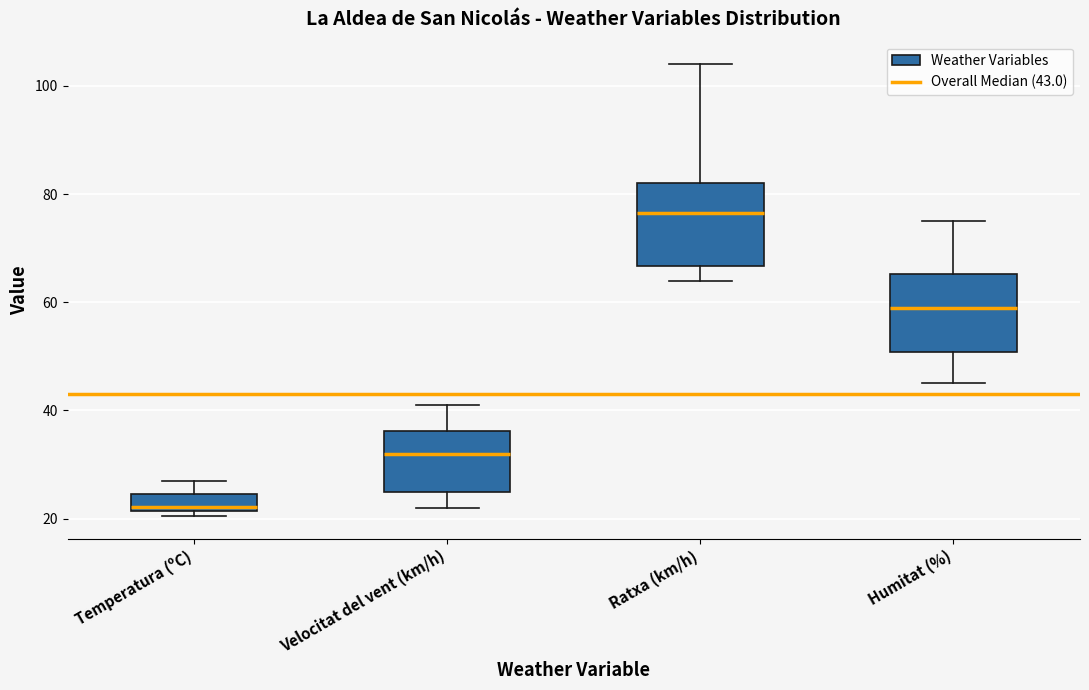

Where is the lower edge of the box for Temperatura (ºC) on the y-axis? The values are not printed on the chart, so give them approximately, as read against the axis.

22